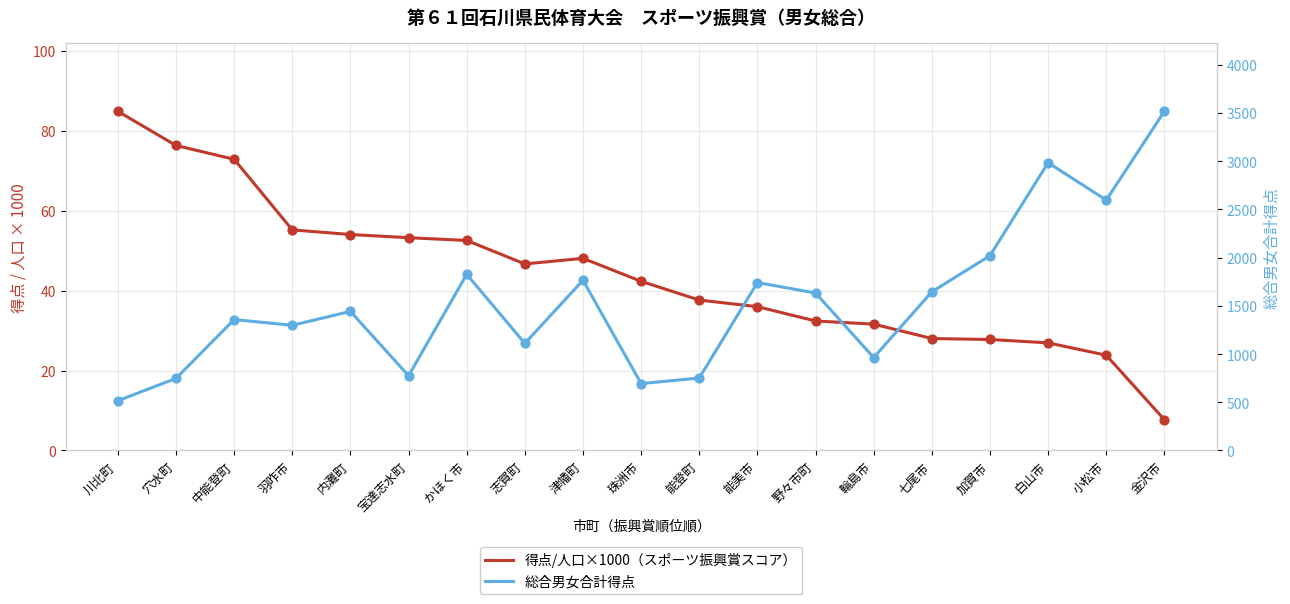

What are all the series names shown in the legend?

得点/人口×1000（スポーツ振興賞スコア）, 総合男女合計得点